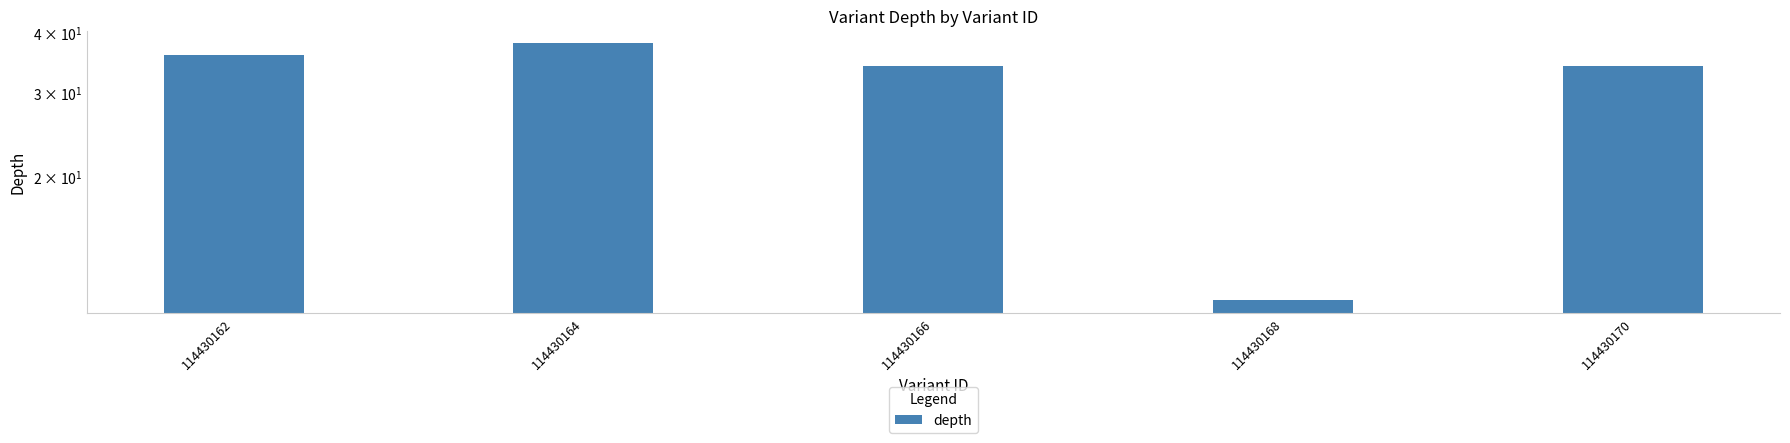

Rank the categories by value from lowest to highest.

114430168, 114430166, 114430170, 114430162, 114430164